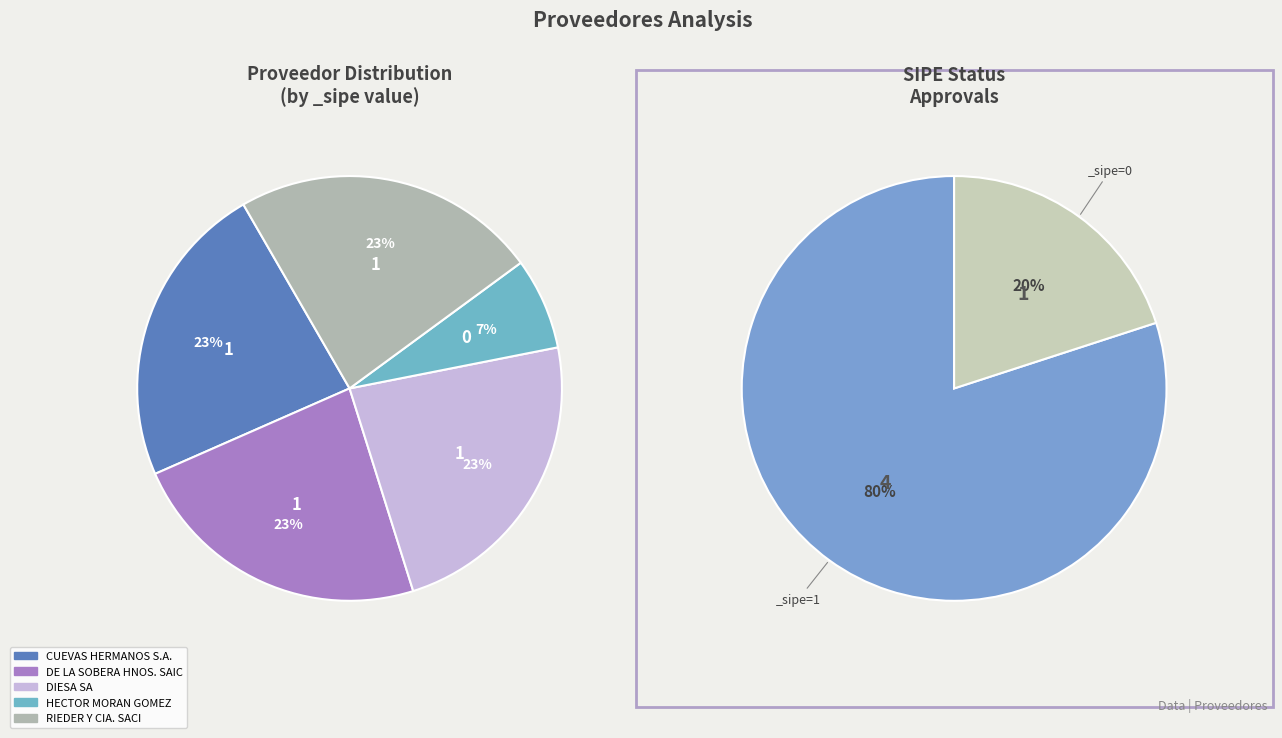

Which category has the biggest portion of the pie?

CUEVAS HERMANOS S.A.